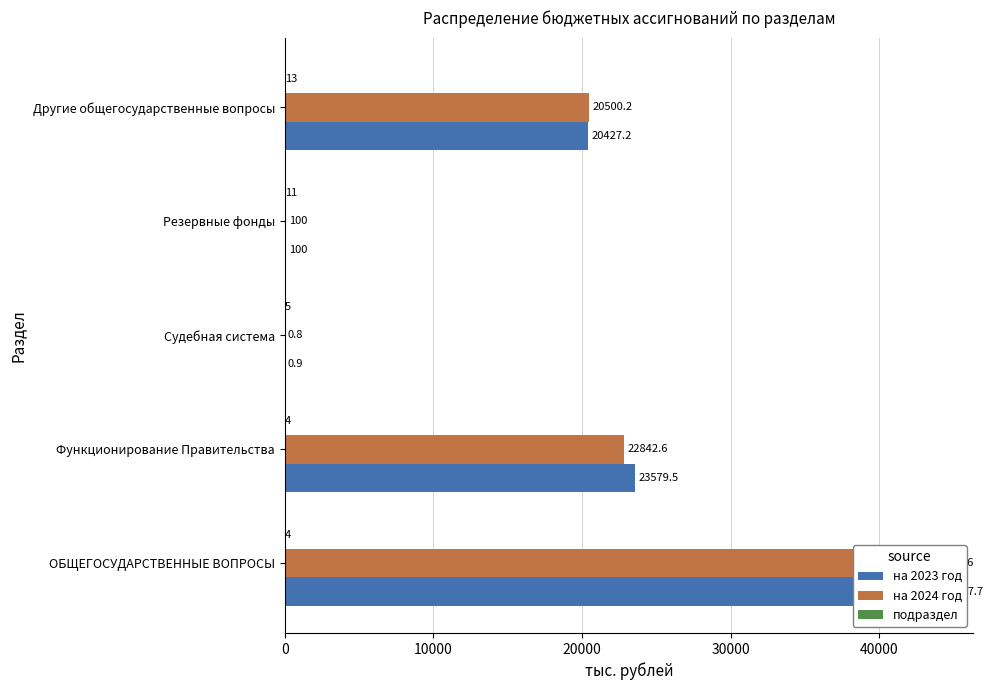

Which series has the largest range (max minus min)?

на 2023 год